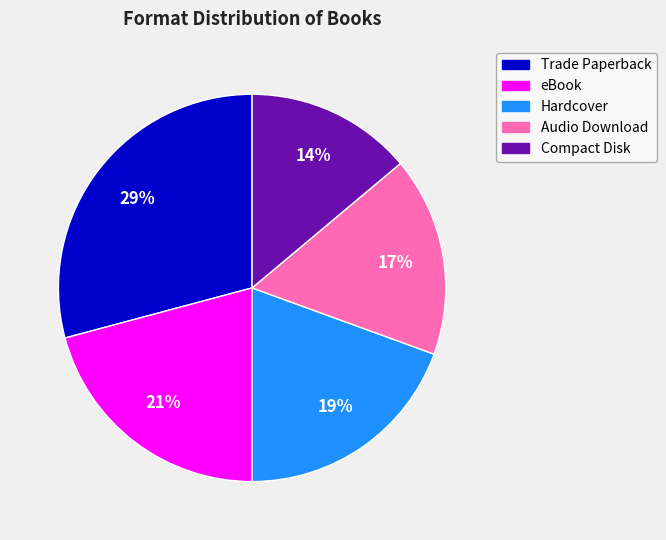

Is the sum of Hardcover and Audio Download greater than half?

No